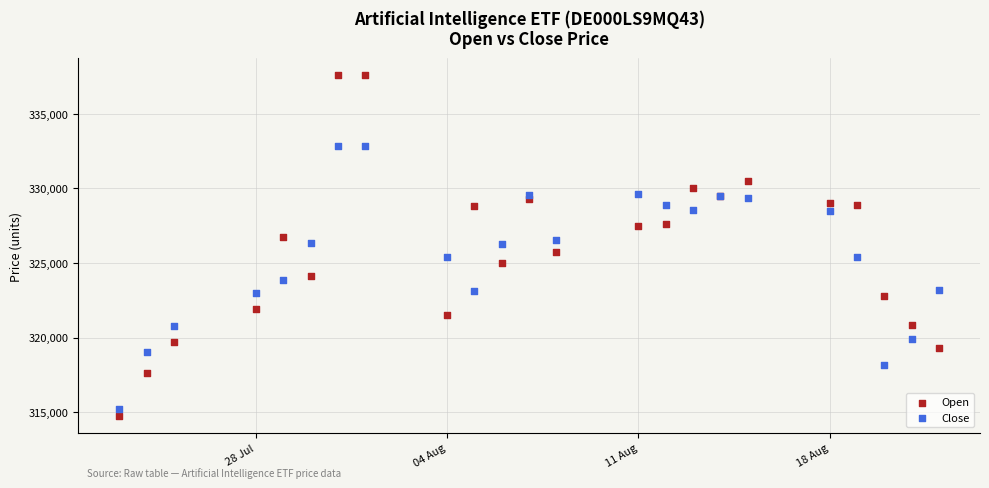

Which series contains the highest Y value?

Open